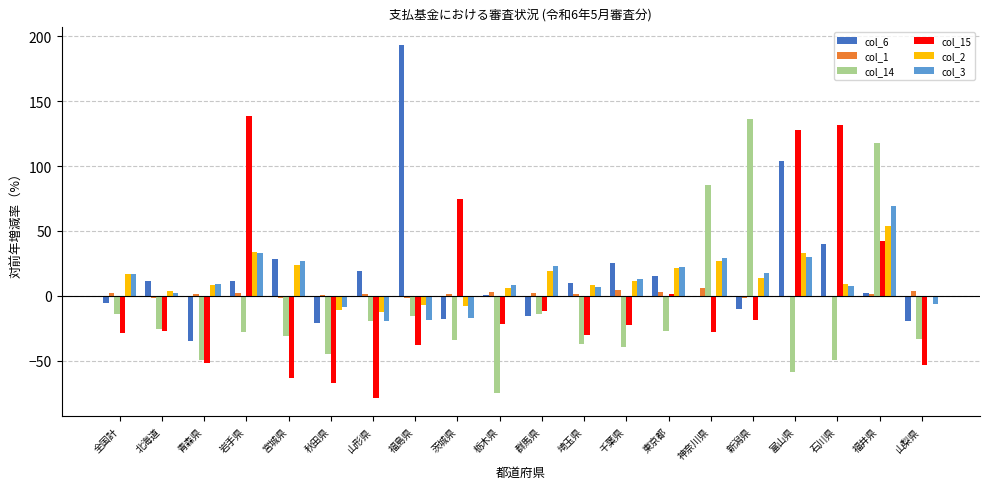

What is the greatest value displayed?

193.1